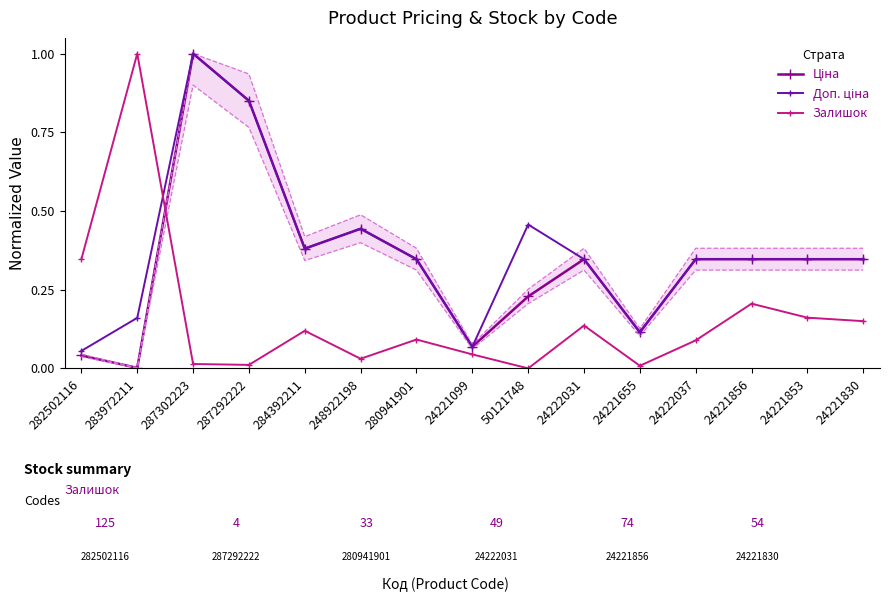

At which label is Залишок closest to 0?

50121748